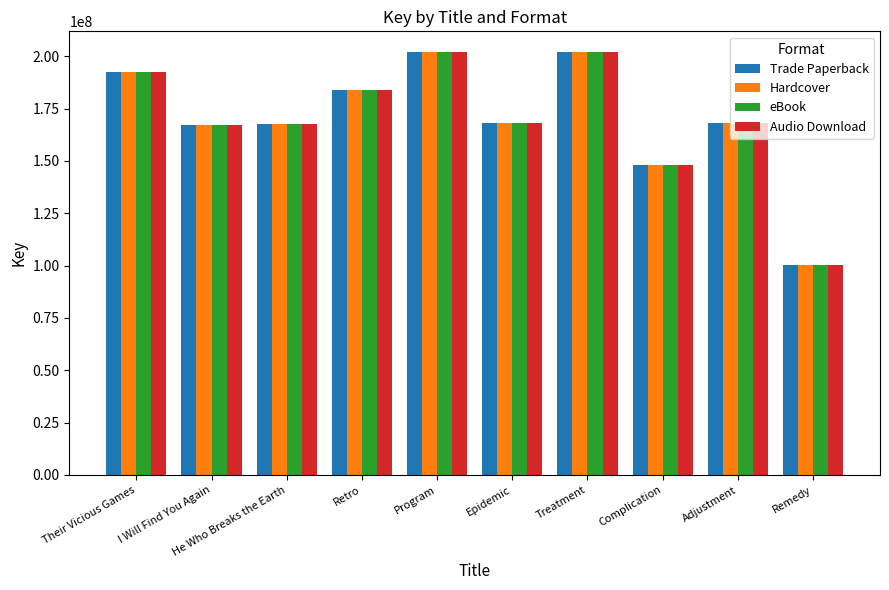

What is the label of the 7th bar from the left?

Treatment